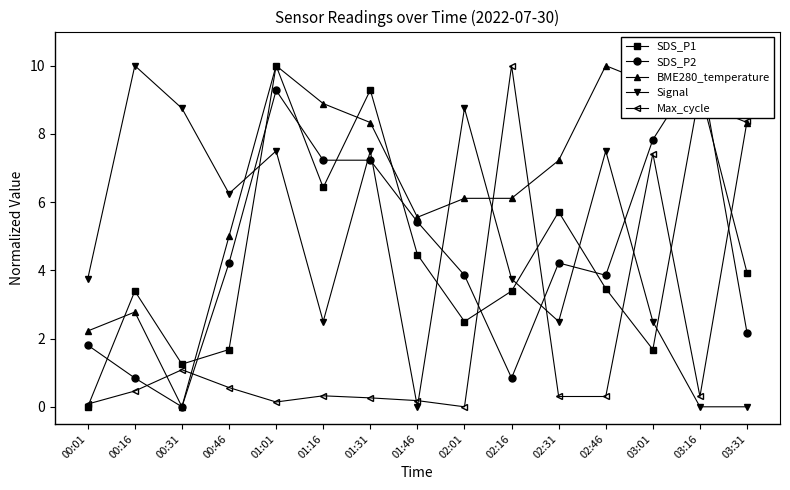

What are all the series names shown in the legend?

SDS_P1, SDS_P2, BME280_temperature, Signal, Max_cycle